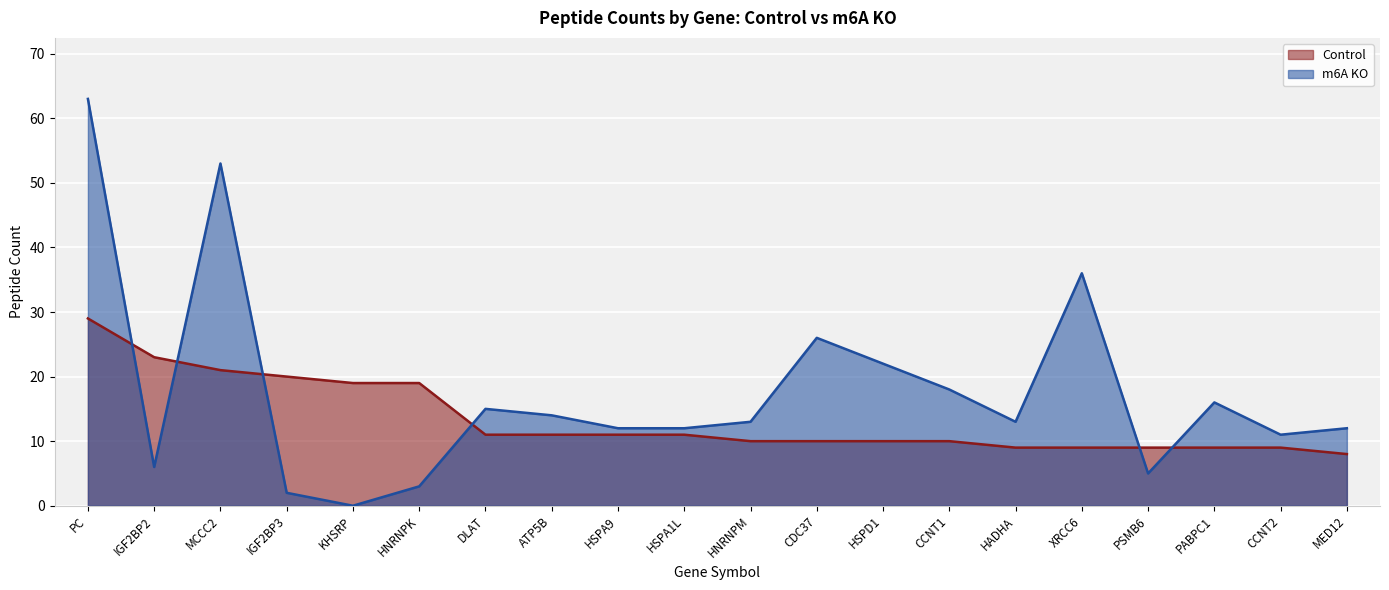

How many interior local valleys does the m6A KO series have?

5